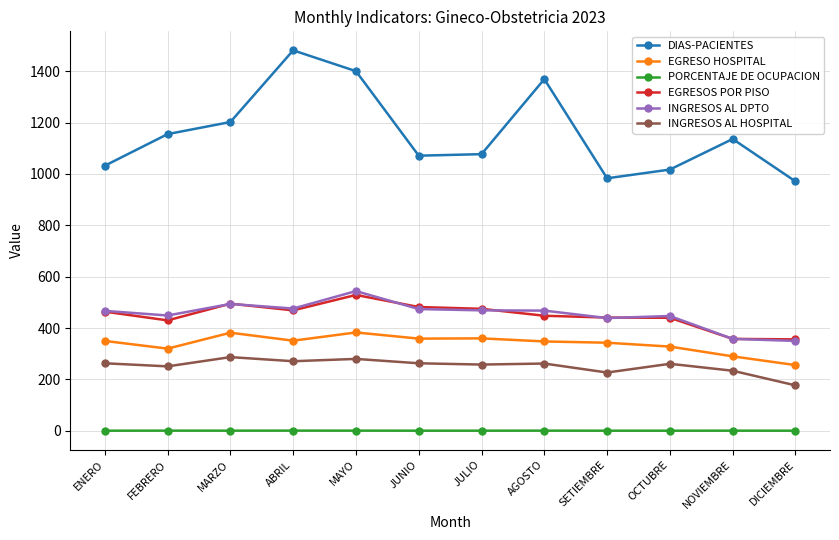

Does the chart display data point markers on the line(s)?

Yes